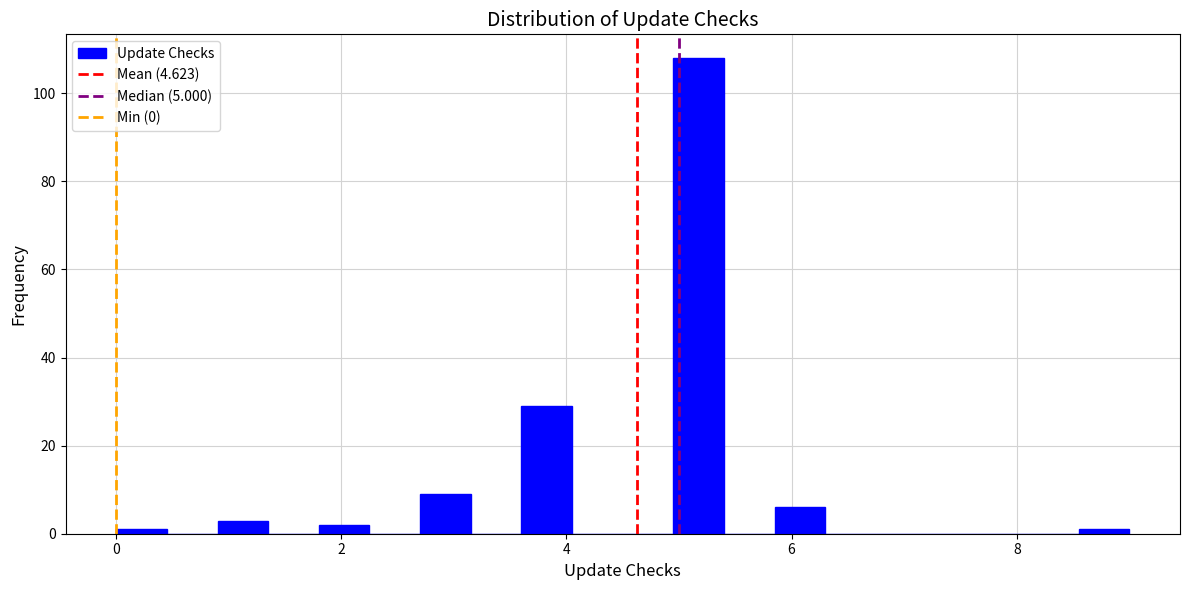

Read against the x-axis, roughly where is the centre of the tallest bar?

5.2